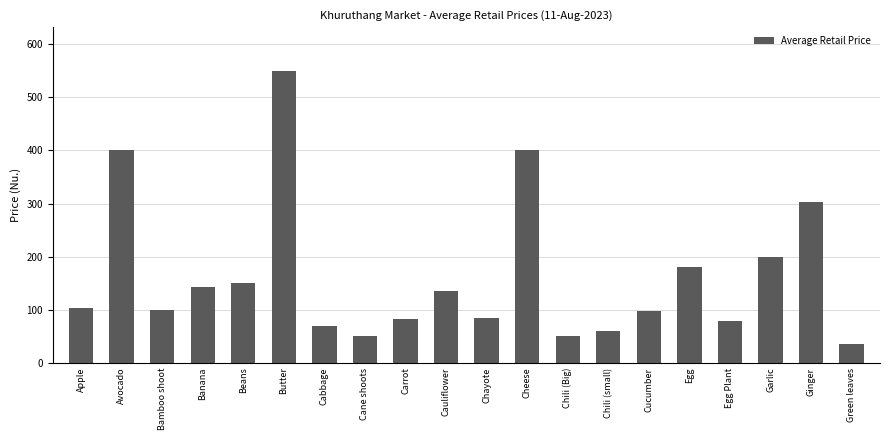

Which category has the highest value across all series?

Butter